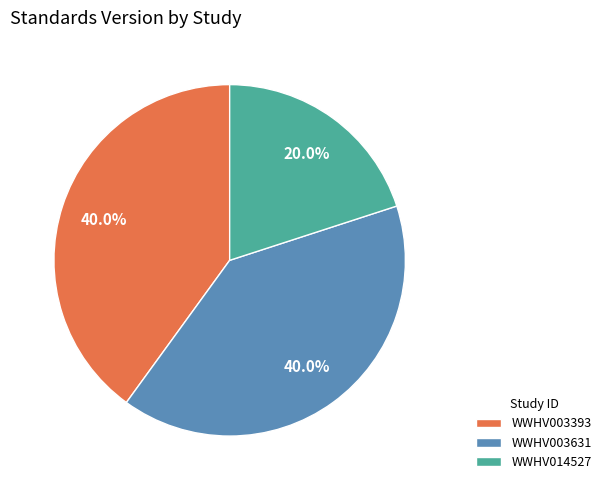

To the nearest percent, what is the difference between the largest and smallest slice percentages?

20%